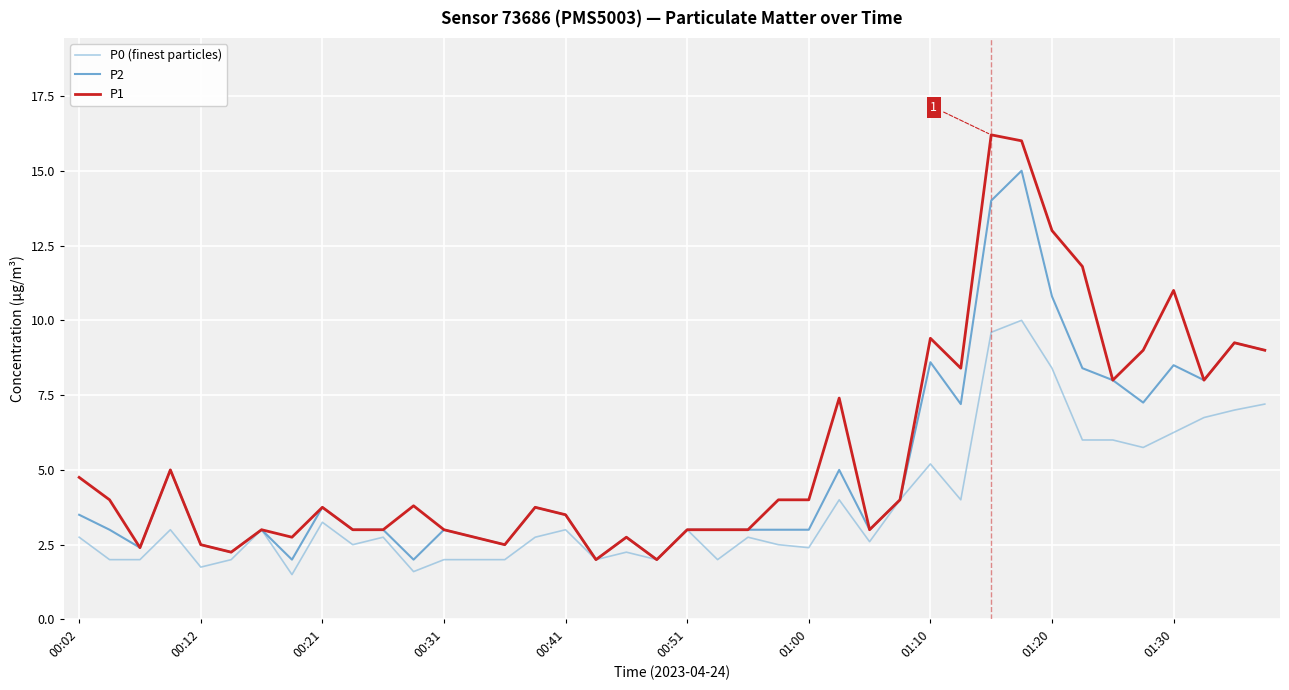

What is the difference between the maximum and second lowest values in the P0 (finest particles) series?

8.4